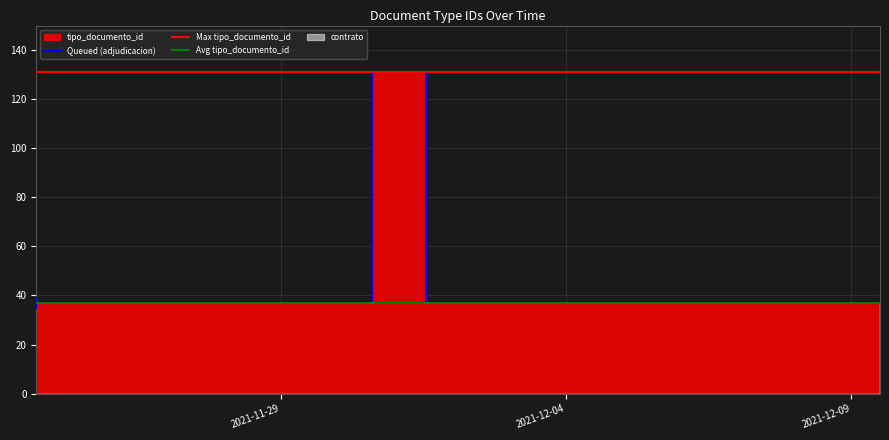

What is the label of the 3rd point from the right?

2021-12-09 12:05:12